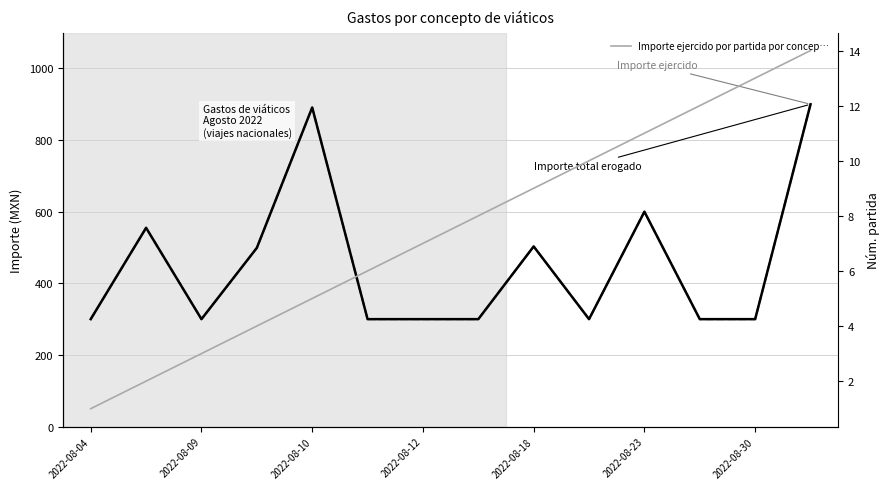

Does the chart display data point markers on the line(s)?

No